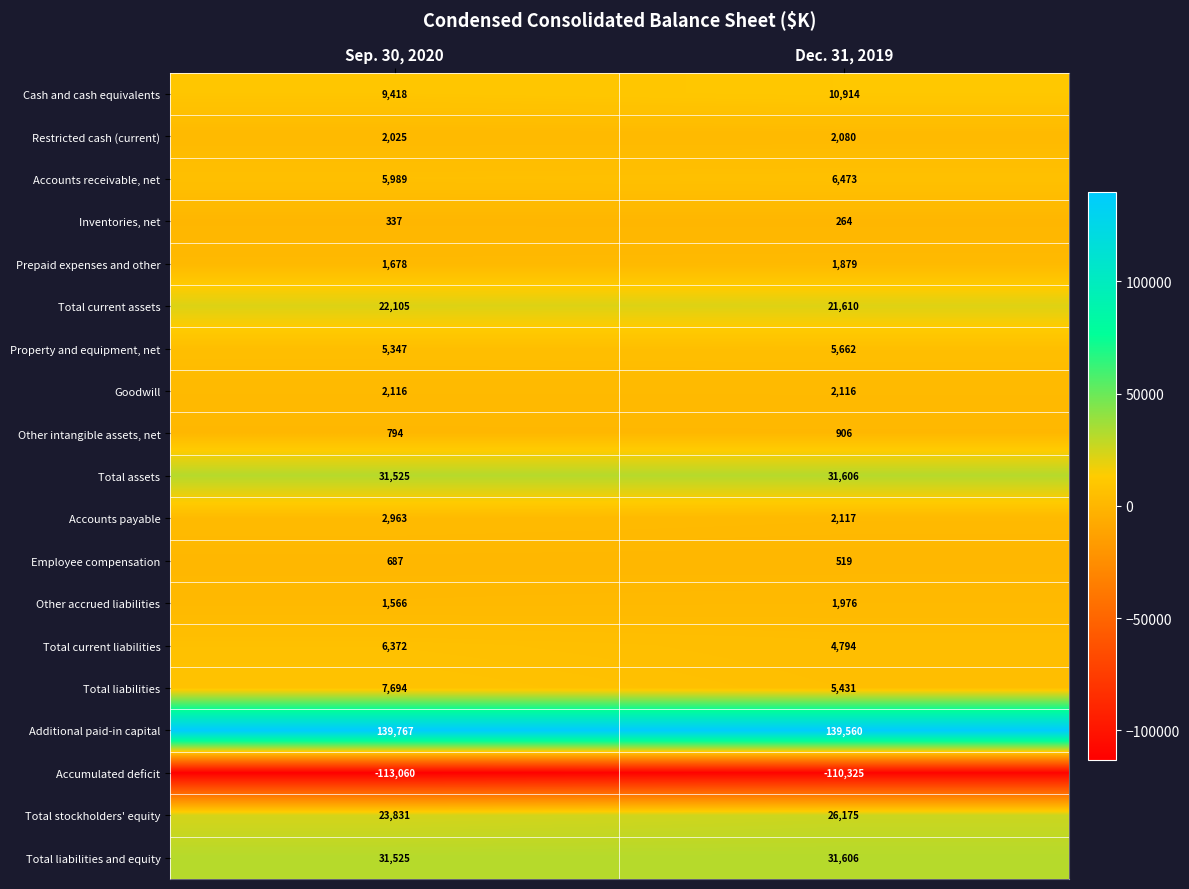

What is the difference between the maximum and minimum values in the Accumulated deficit series?

2735